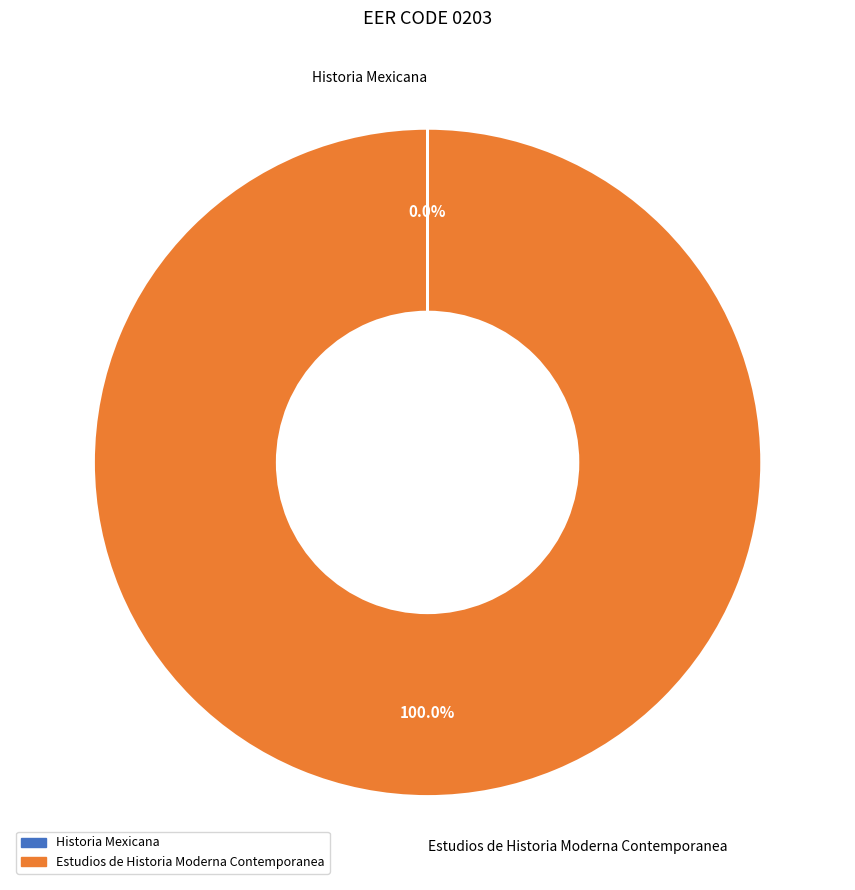

To the nearest percent, what is the difference between the largest and smallest slice percentages?

100%